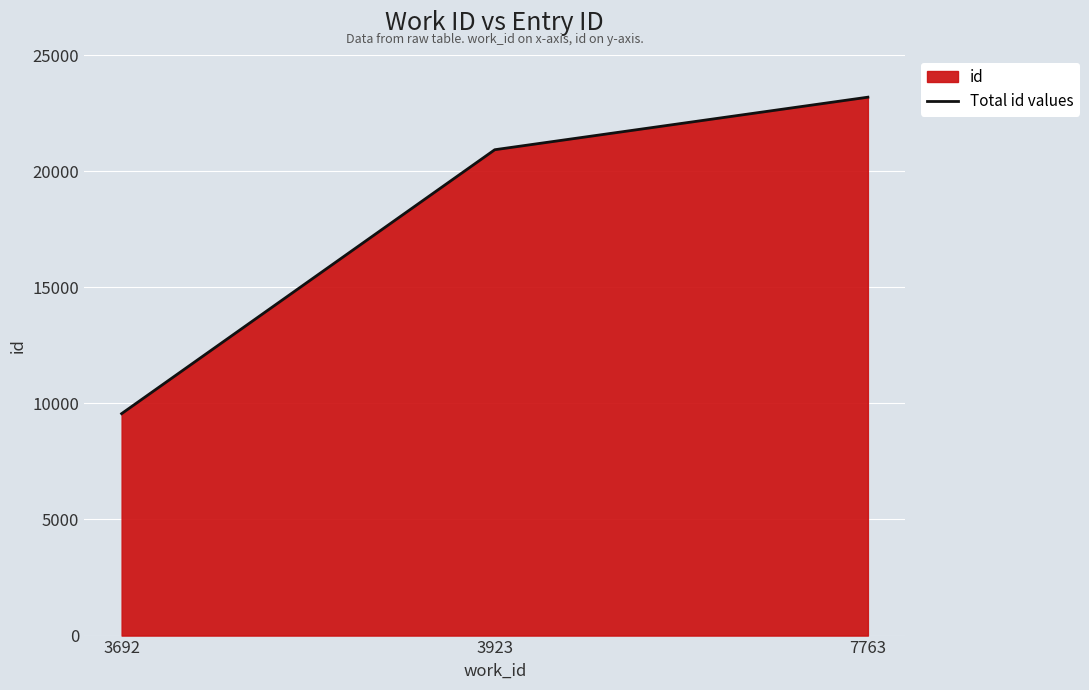

At which label is the value closest to 16370?

3923